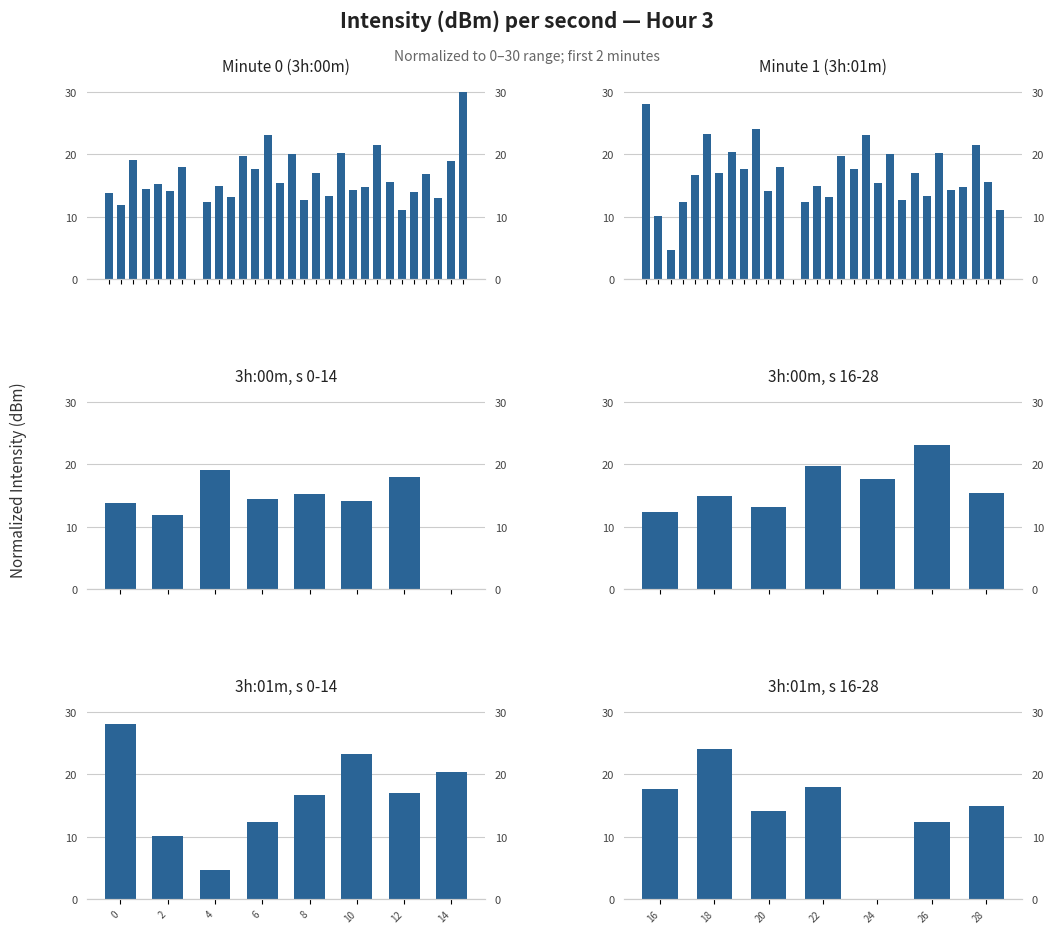

What is the difference between the second highest and minimum values in the minute_1 series?

24.1